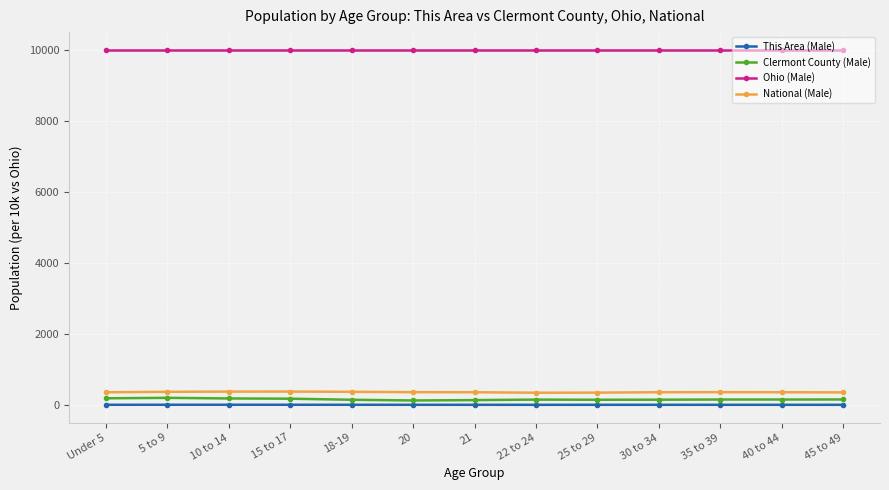

What position from the right is 15 to 17?

10